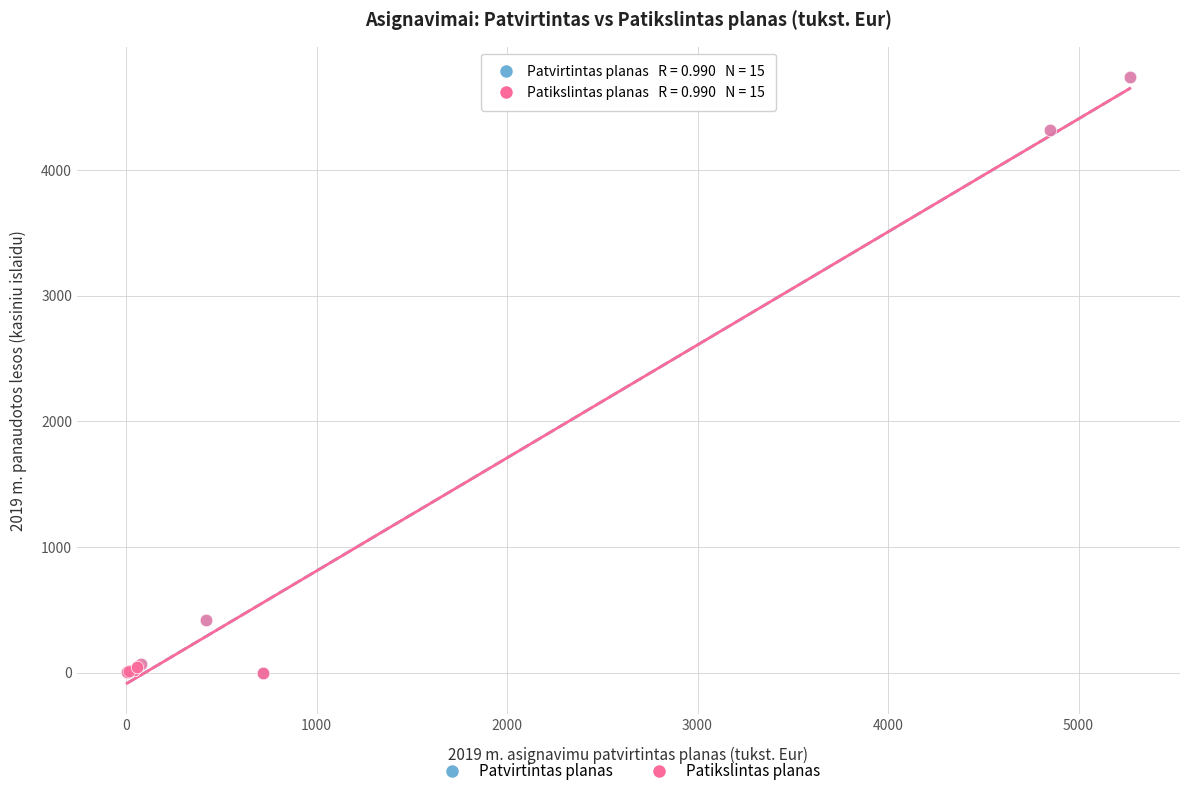

What are all the series names shown in the legend?

Patvirtintas planas, Patikslintas planas